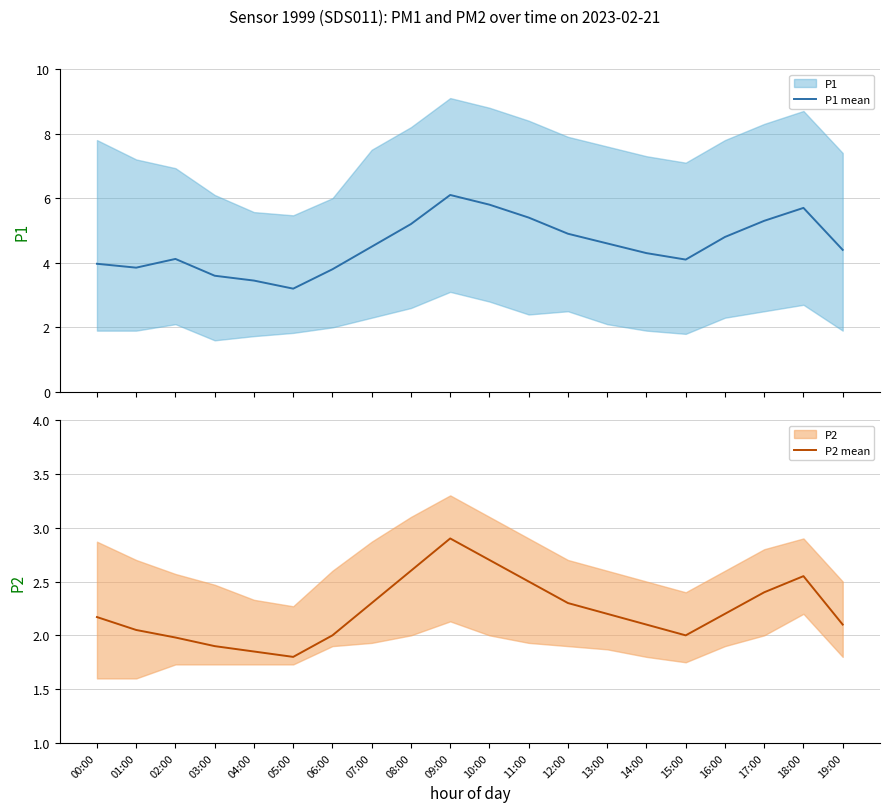

True or false: P2 mean and P1 mean cross at least once.

False